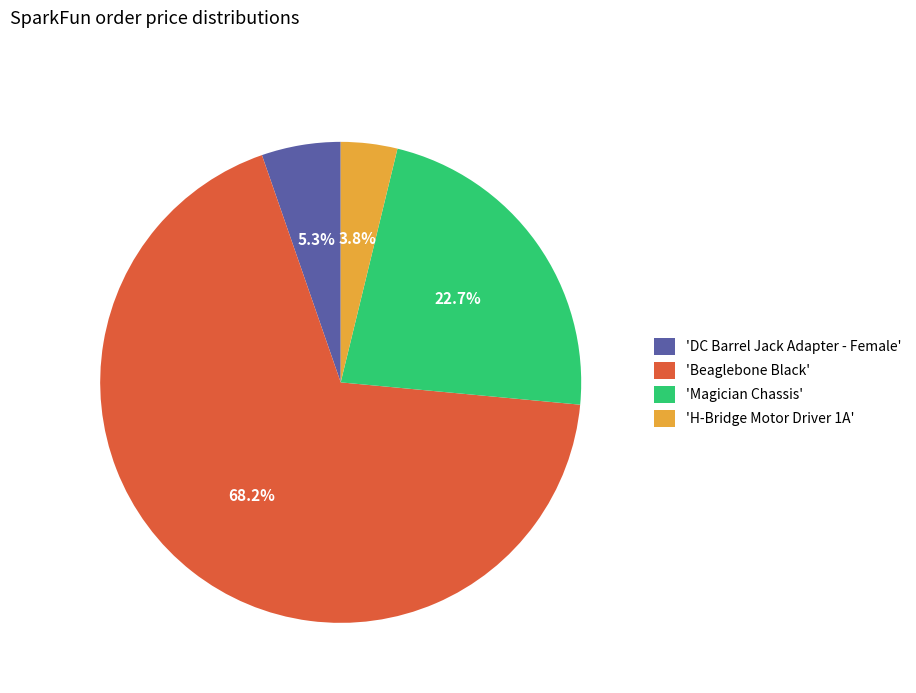

Count the number of slices in the pie.

4